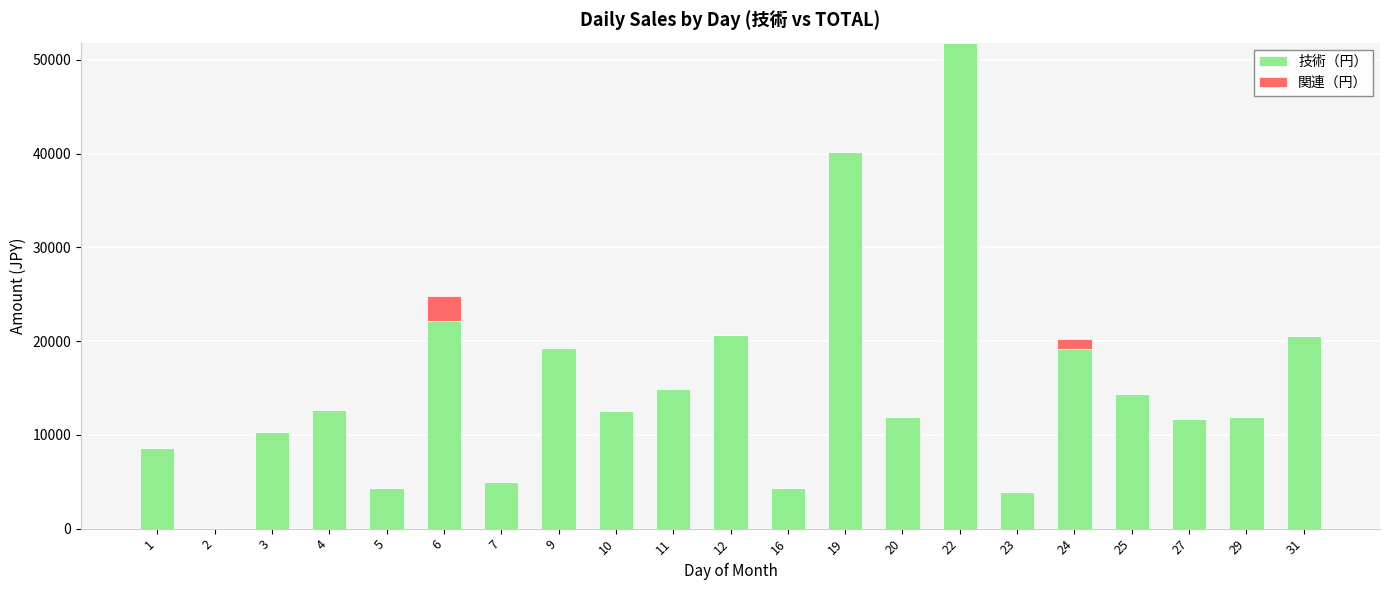

How many distinct data groups are displayed?

2